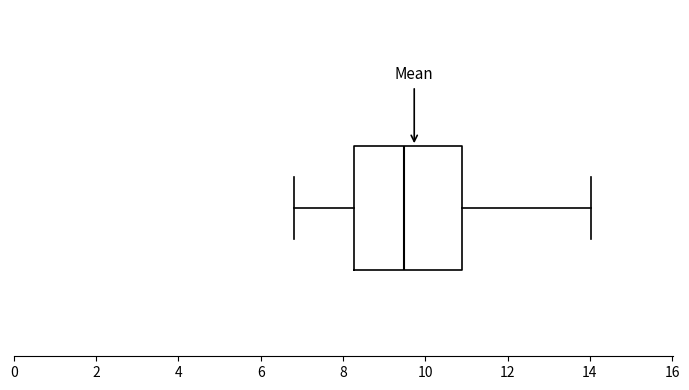

Read this box plot against the x-axis: the position of the median line, the range covered by the box, and the ends of both whiskers. The values are not printed on the chart, so give them approximately, as read against the axis.

median 9.4, box 8.2 to 11.0, whiskers 6.8 to 14.0